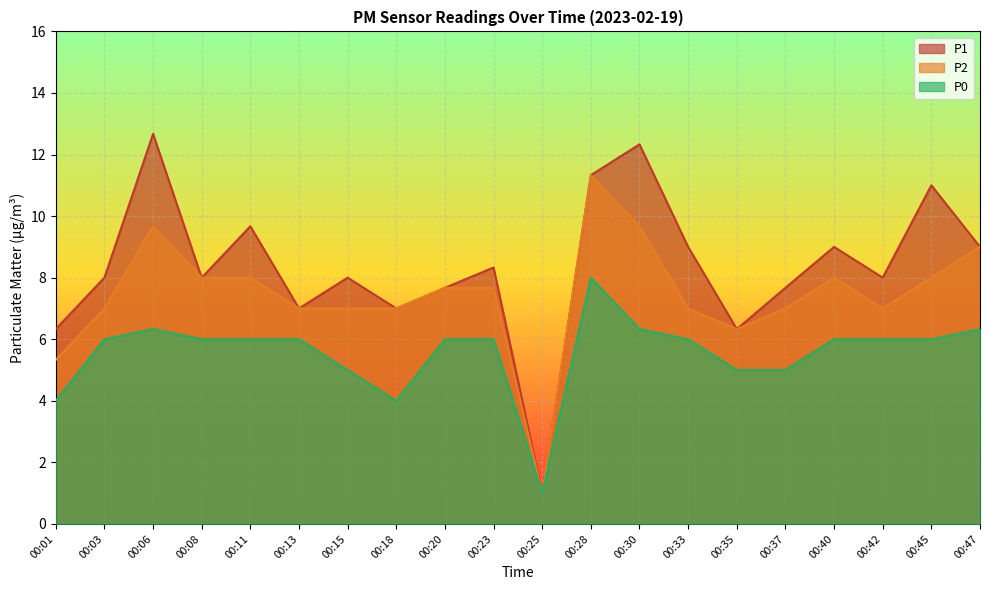

What are all the series names shown in the legend?

P1, P2, P0